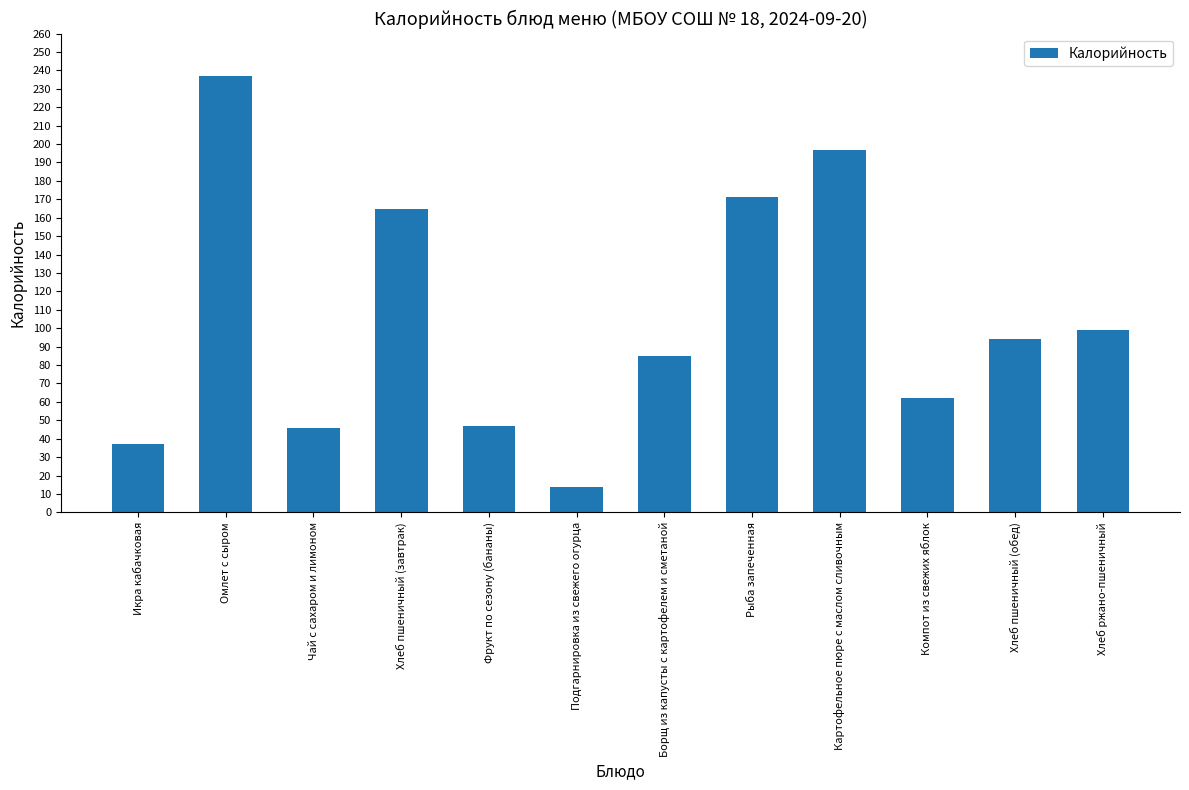

At which category does the chart reach its minimum across all series?

Подгарнировка из свежего огурца